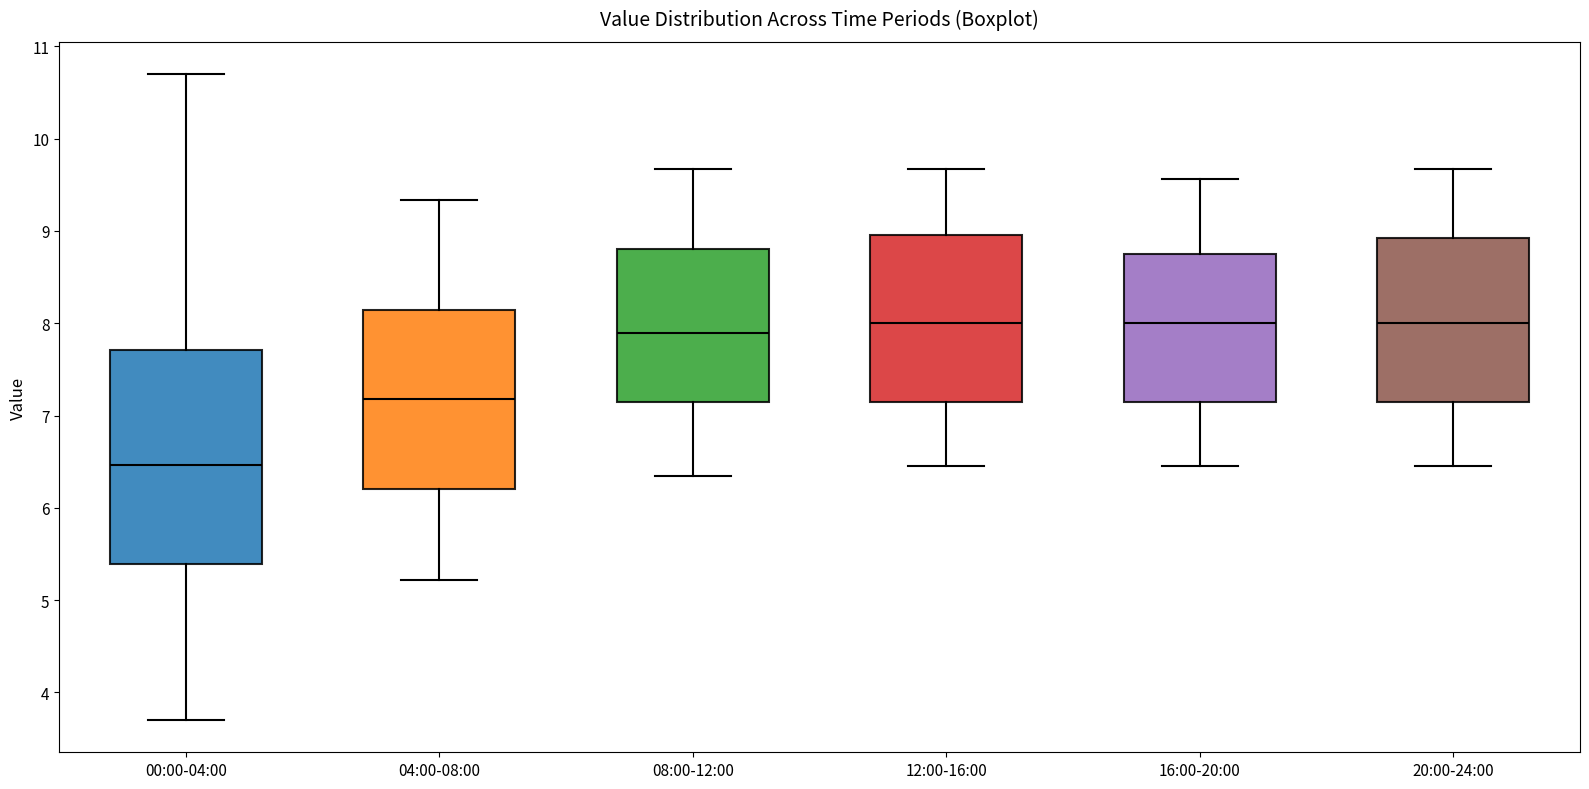

Reading left to right, transcribe this box plot: for each box, give where its median line is, the range the box spans, and where its two whiskers end, as read against the y-axis. The values are not printed on the chart, so give them approximately, as read against the axis.

00:00-04:00: median 6.5, box 5.4 to 7.7, whiskers 3.7 to 10.7
04:00-08:00: median 7.2, box 6.2 to 8.1, whiskers 5.2 to 9.3
08:00-12:00: median 7.9, box 7.1 to 8.8, whiskers 6.3 to 9.7
12:00-16:00: median 8.0, box 7.1 to 9.0, whiskers 6.5 to 9.7
16:00-20:00: median 8.0, box 7.1 to 8.8, whiskers 6.5 to 9.6
20:00-24:00: median 8.0, box 7.1 to 8.9, whiskers 6.5 to 9.7